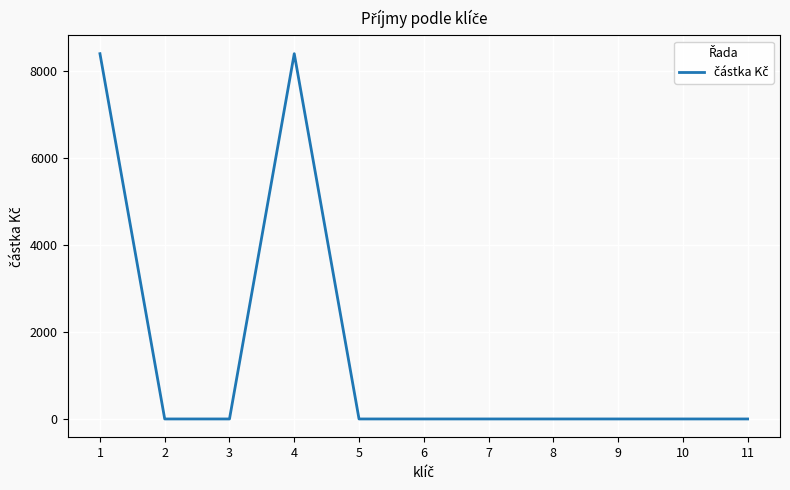

Count the number of categories in the chart.

11